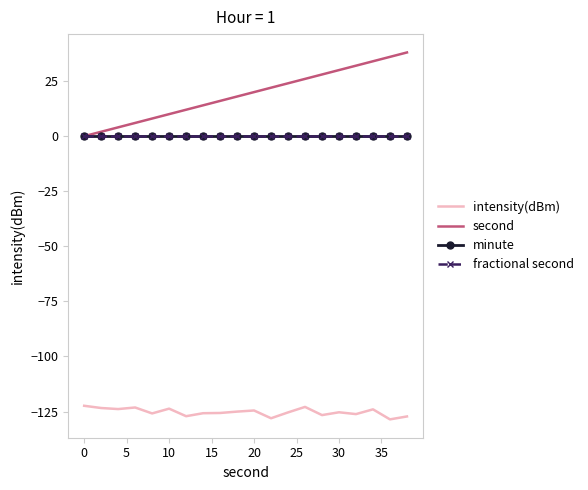

True or false: fractional second and intensity(dBm) cross at least once.

False